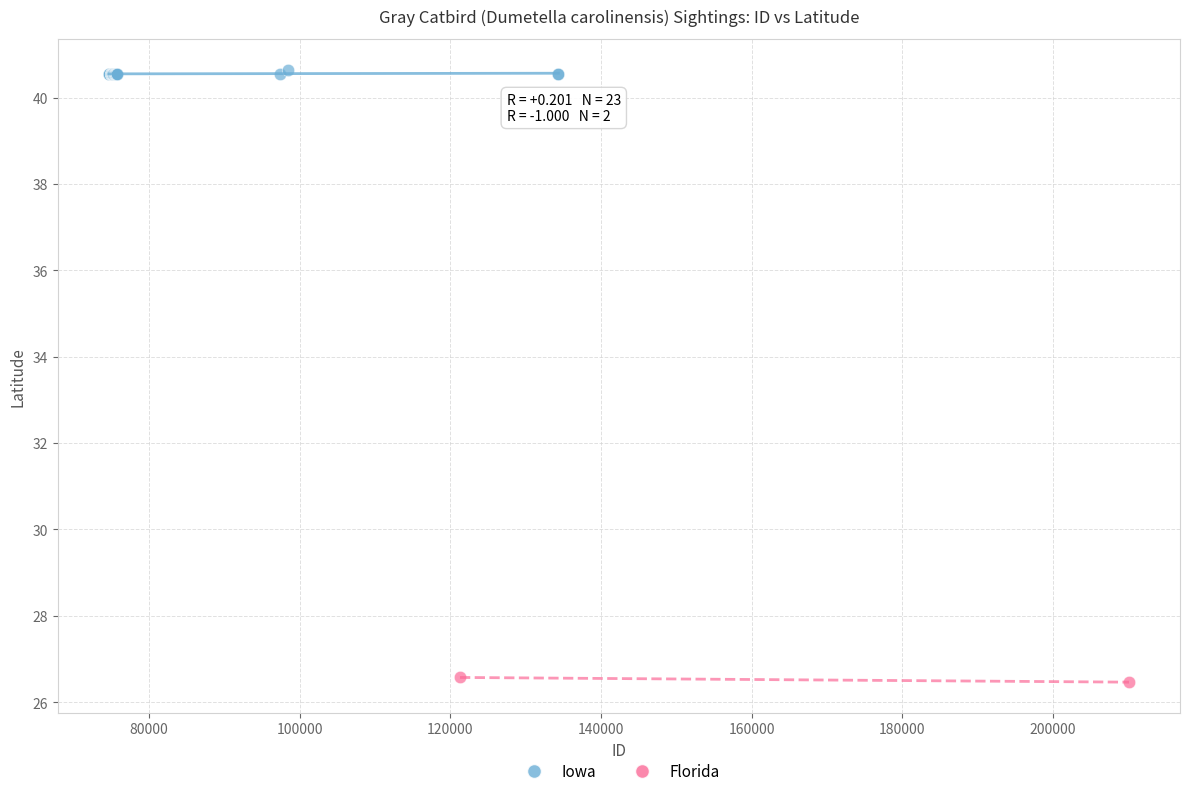

What are all the series names shown in the legend?

Iowa, Florida